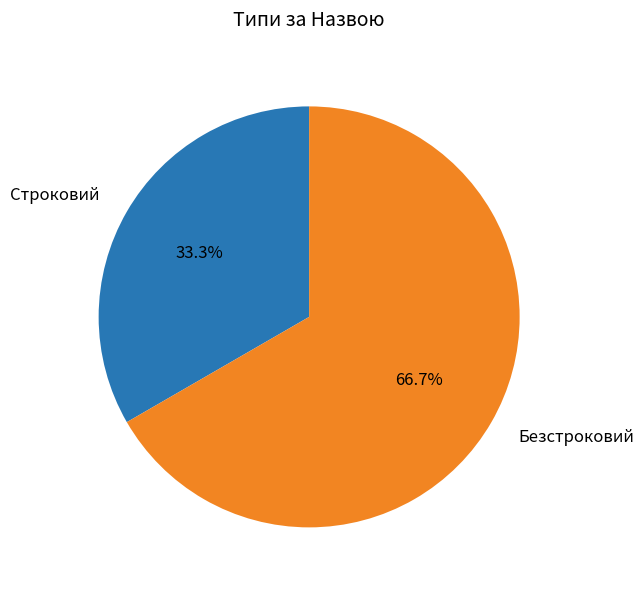

To the nearest percent, what is the difference between the largest and smallest slice percentages?

33%